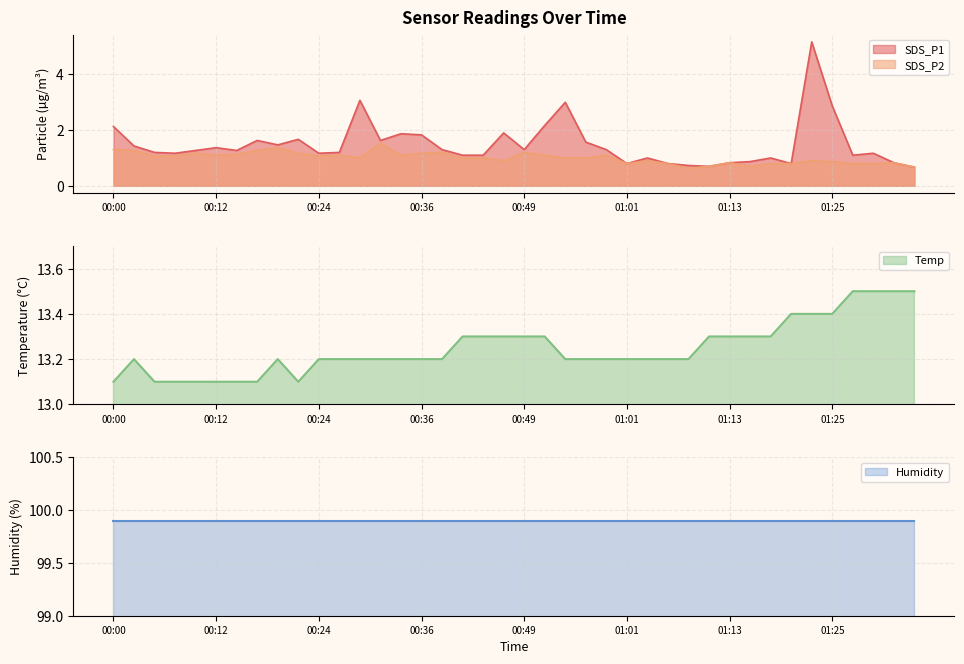

Read the Temp value at 00:17.

13.1